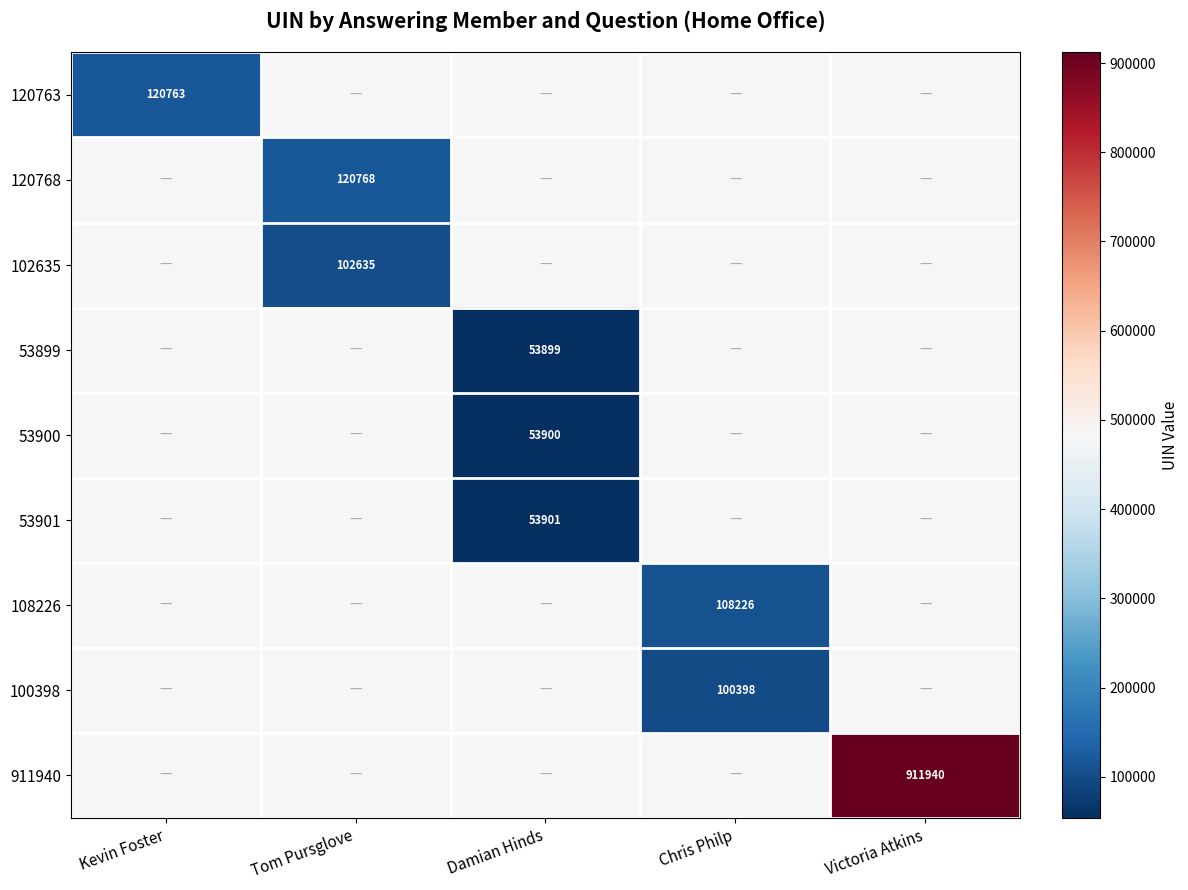

Count the number of data series in this chart.

9